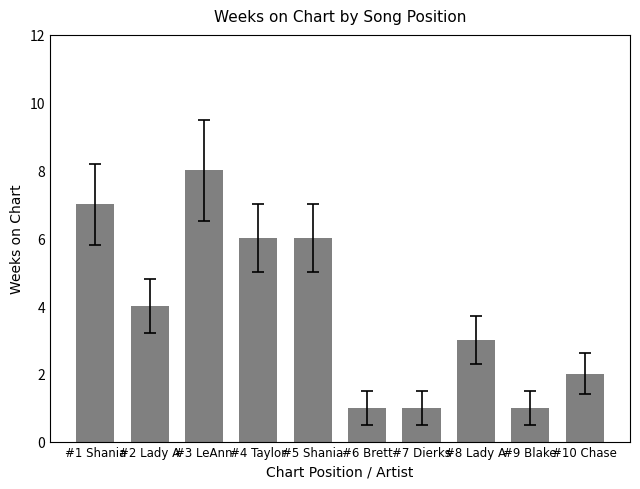

At which label is the value closest to 4?

#2 Lady A